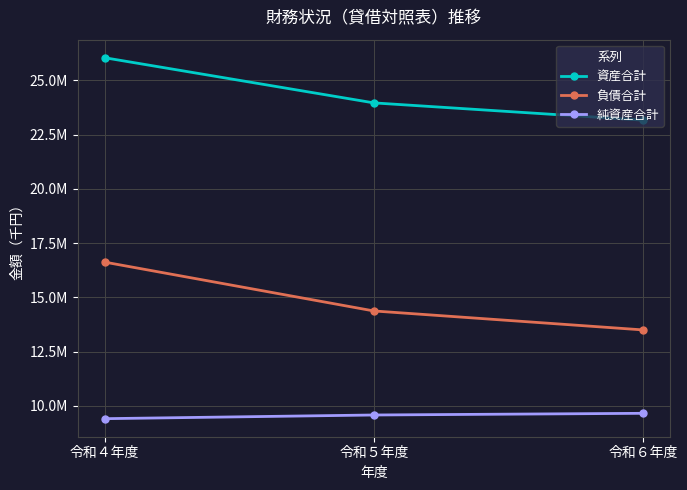

At which category does the chart reach its peak across all series?

令和４年度